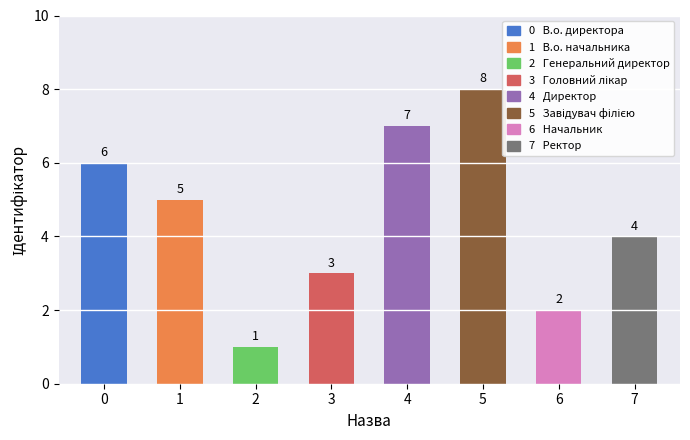

Count the values in the range 3 to 7.

5